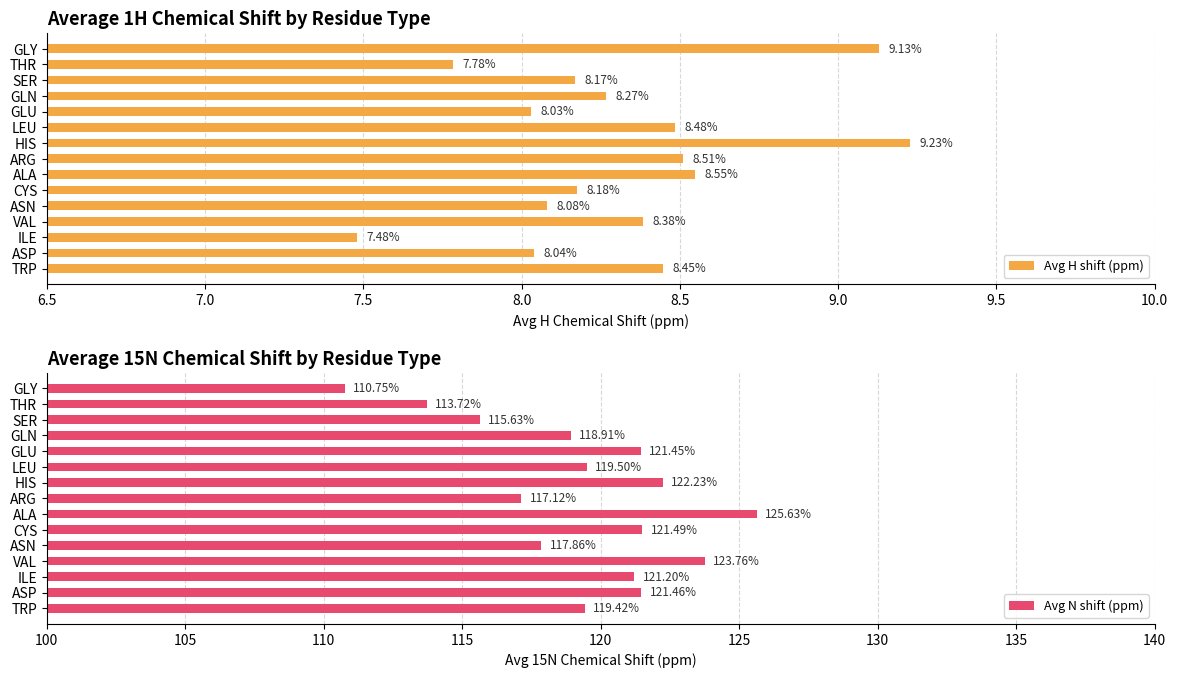

How many bars are there in total?

30